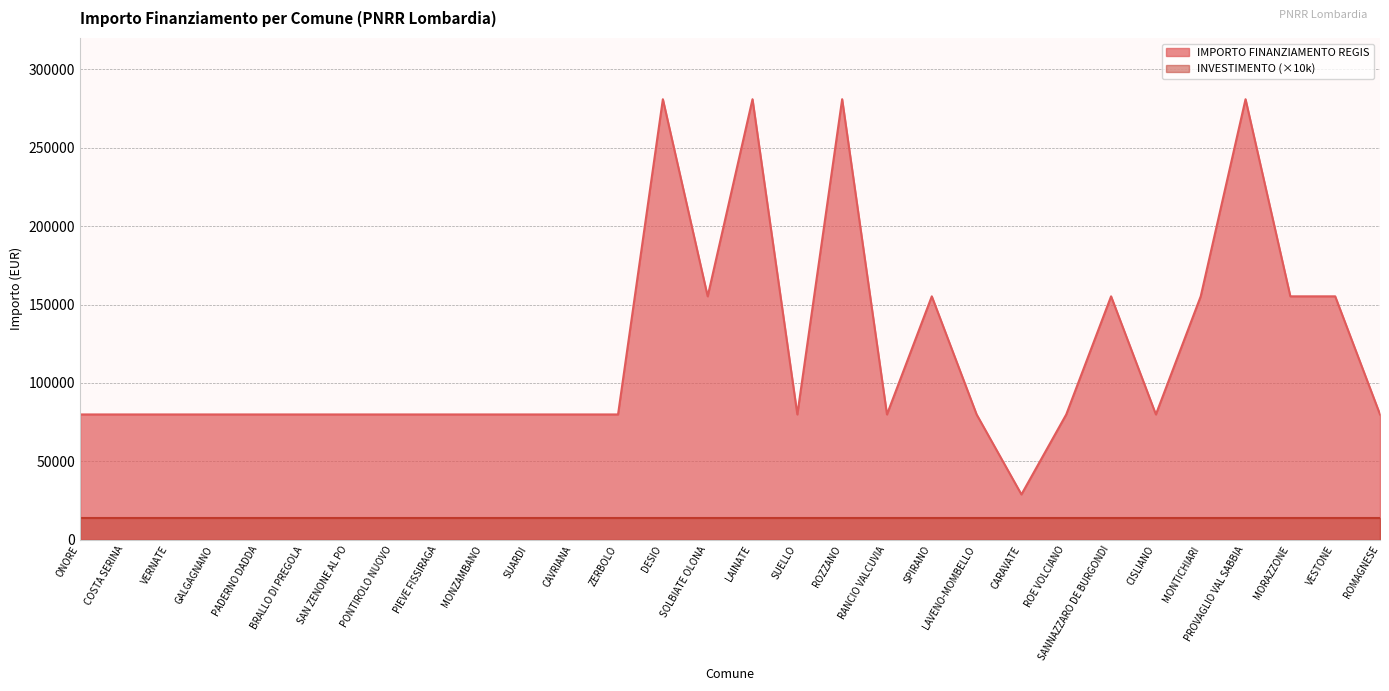

How many lines are shown in the chart?

2